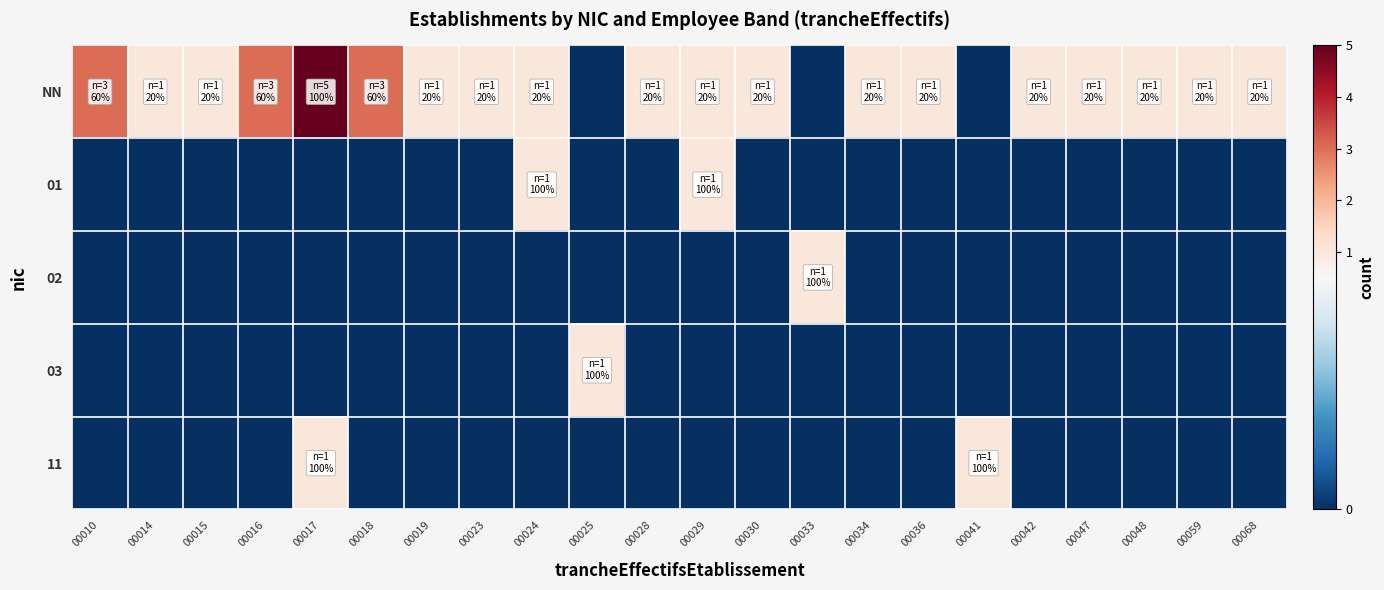

Which series has the largest total across all categories?

NN